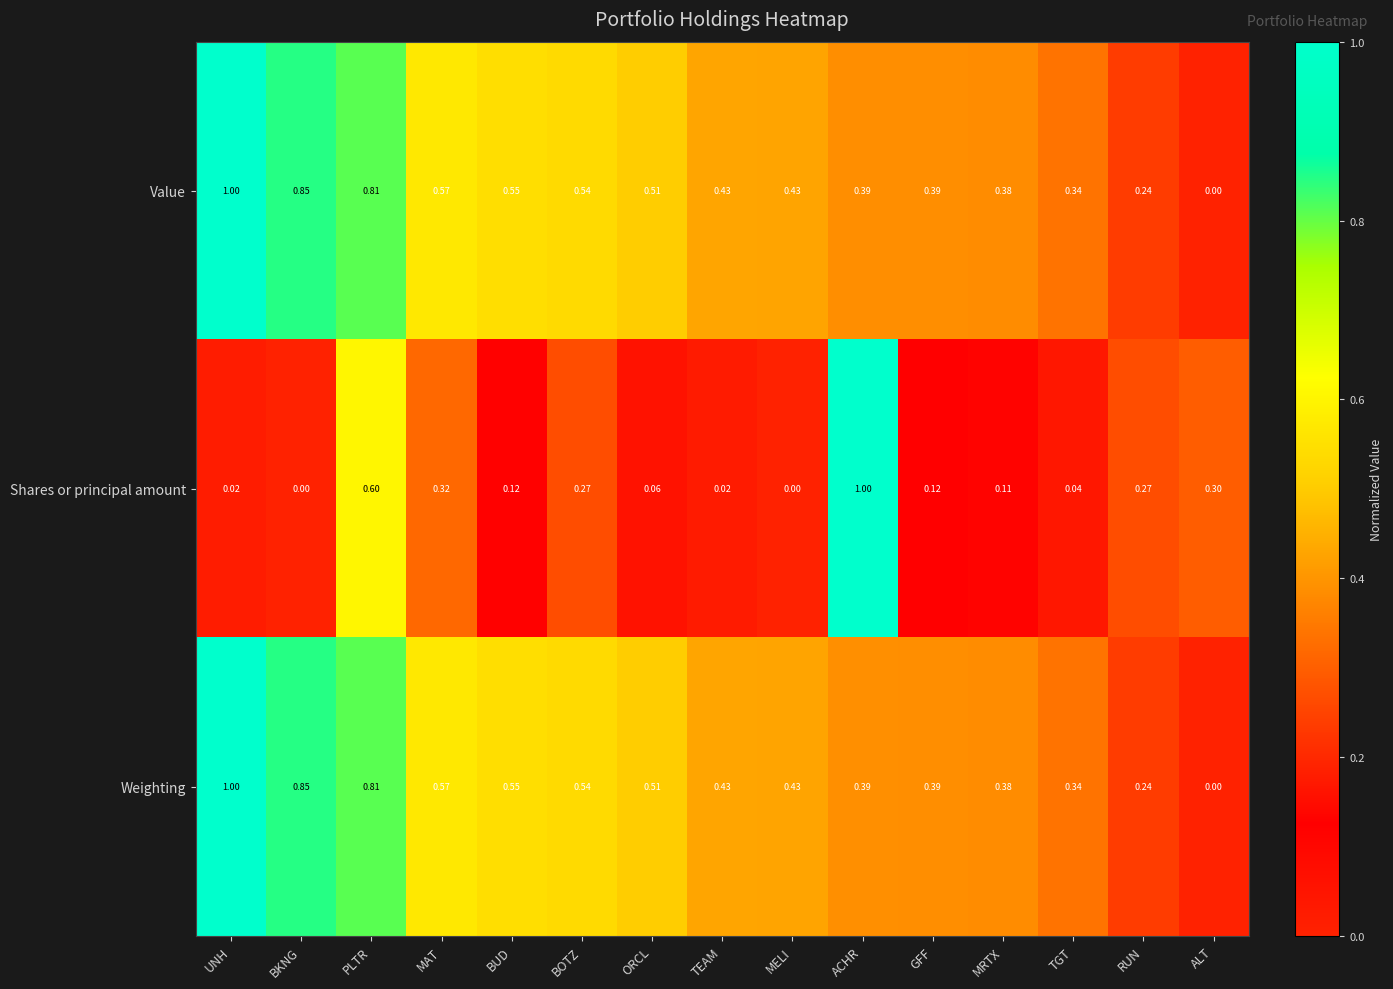

Is the value of Shares or principal amount at ALT greater than the value of Weighting at BKNG?

No